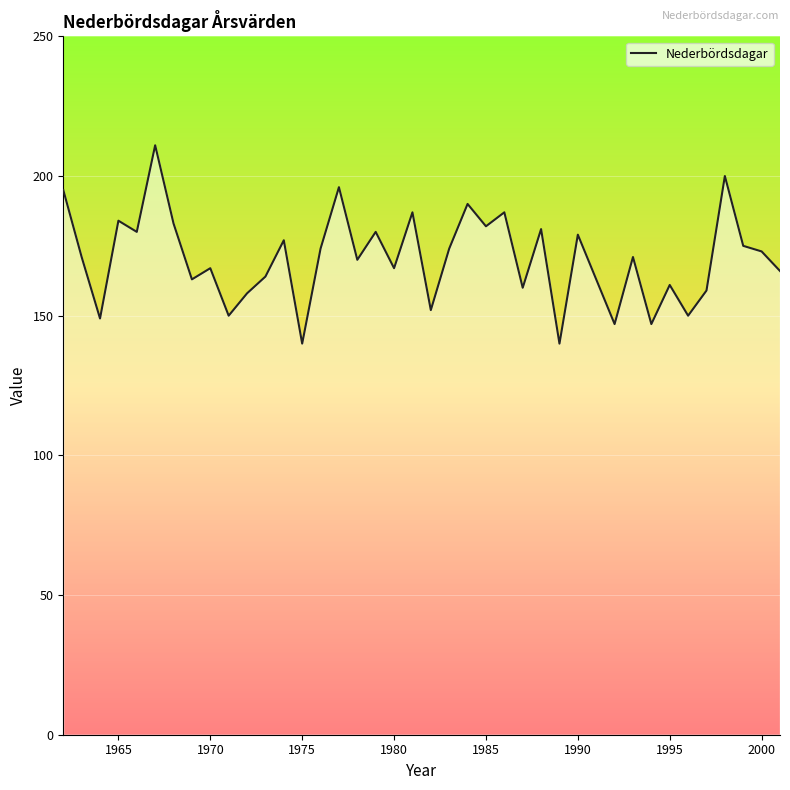

What is the smallest value displayed?

140